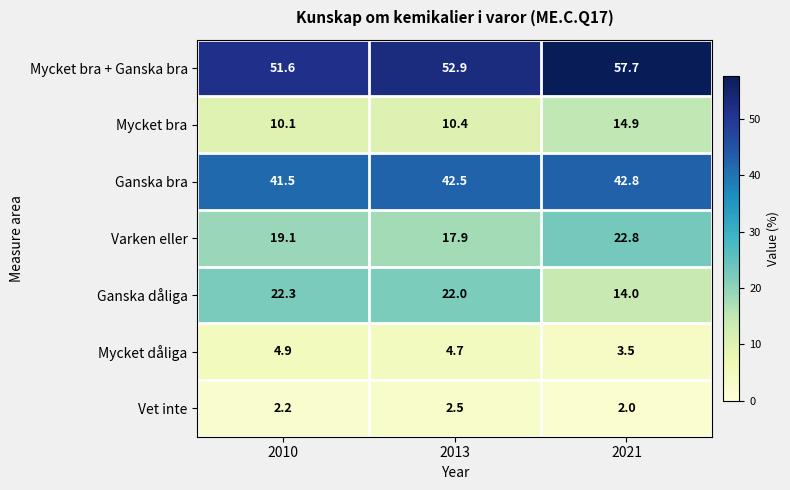

How many series are shown in this chart?

7